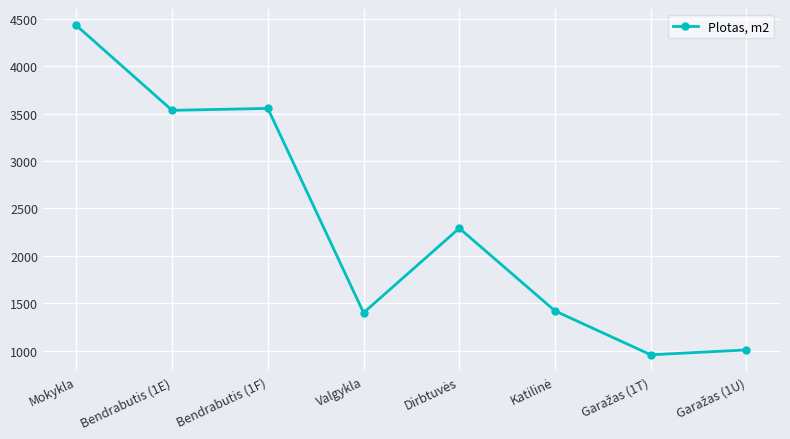

What is the label of the 3rd point from the left?

Bendrabutis (1F)